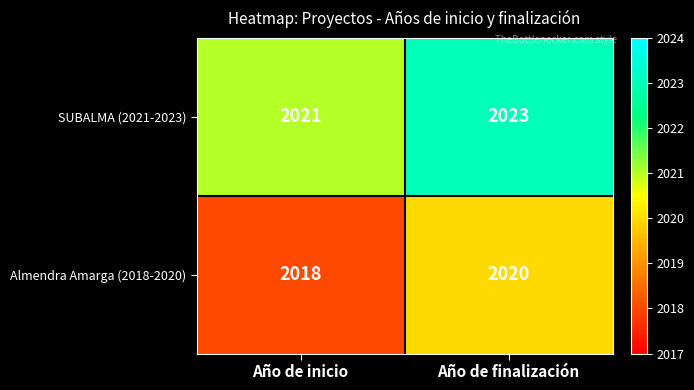

At Año de inicio, list the series in order from largest to smallest.

SUBALMA (2021-2023), Almendra Amarga (2018-2020)